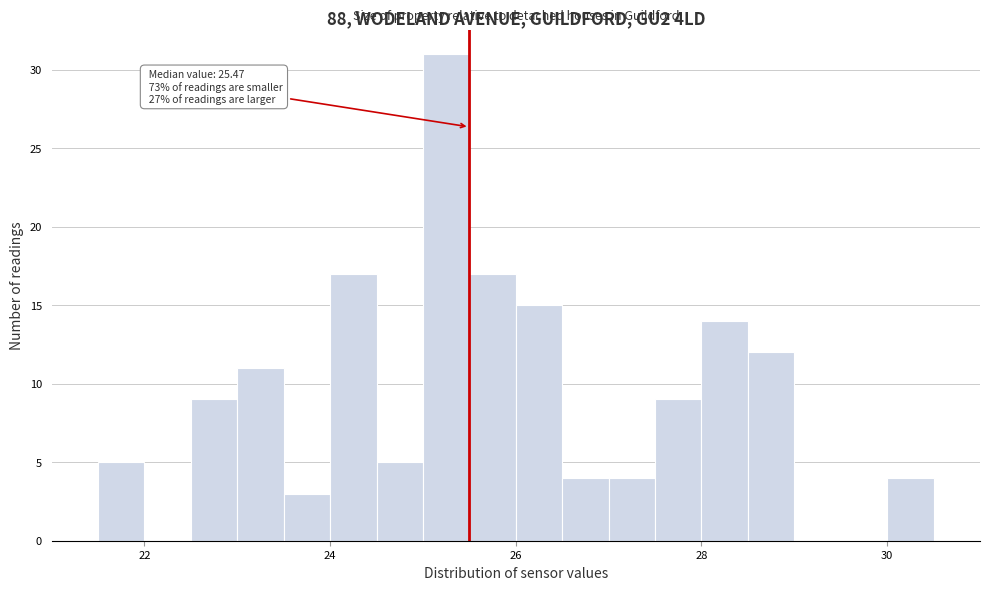

Read against the x-axis, roughly where is the centre of the tallest bar?

25.2